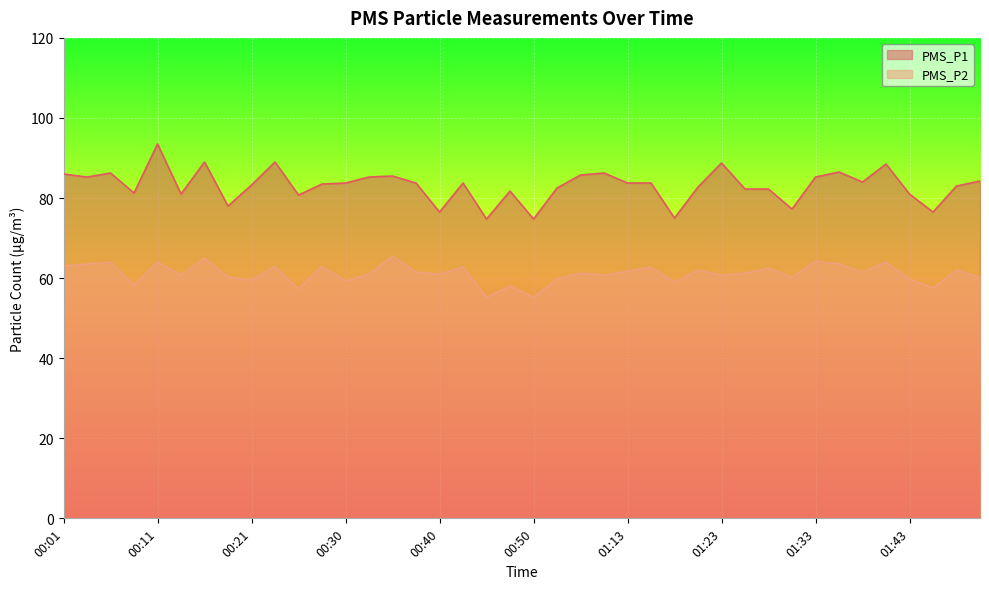

What is the average value of the PMS_P1 series?

83.1